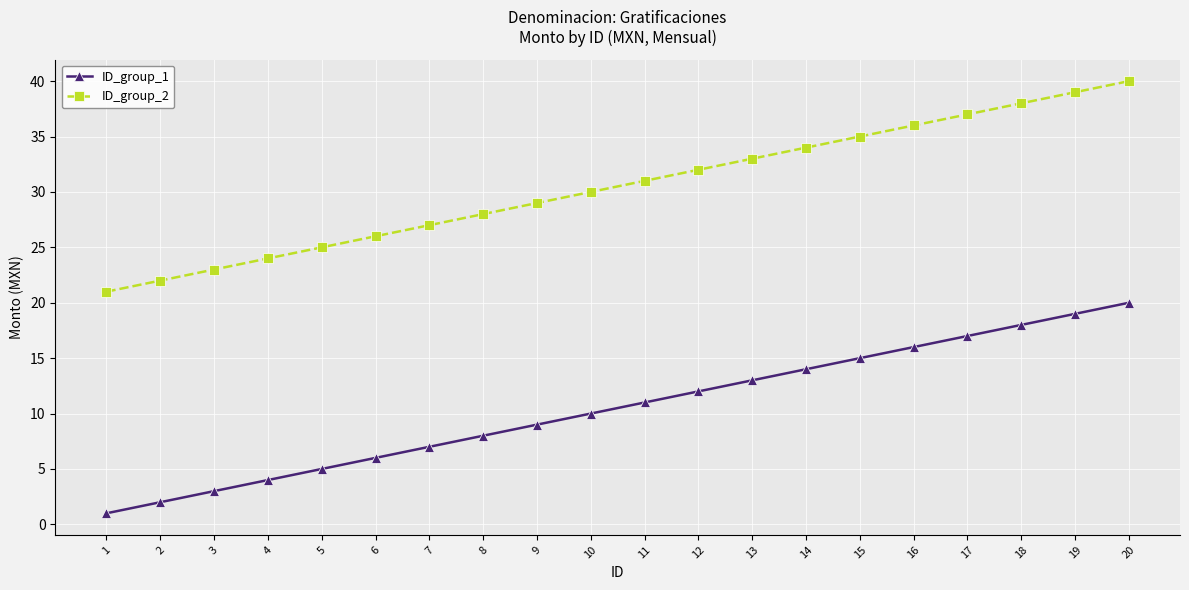

Rank the series by their maximum value, from lowest to highest.

ID_group_1, ID_group_2